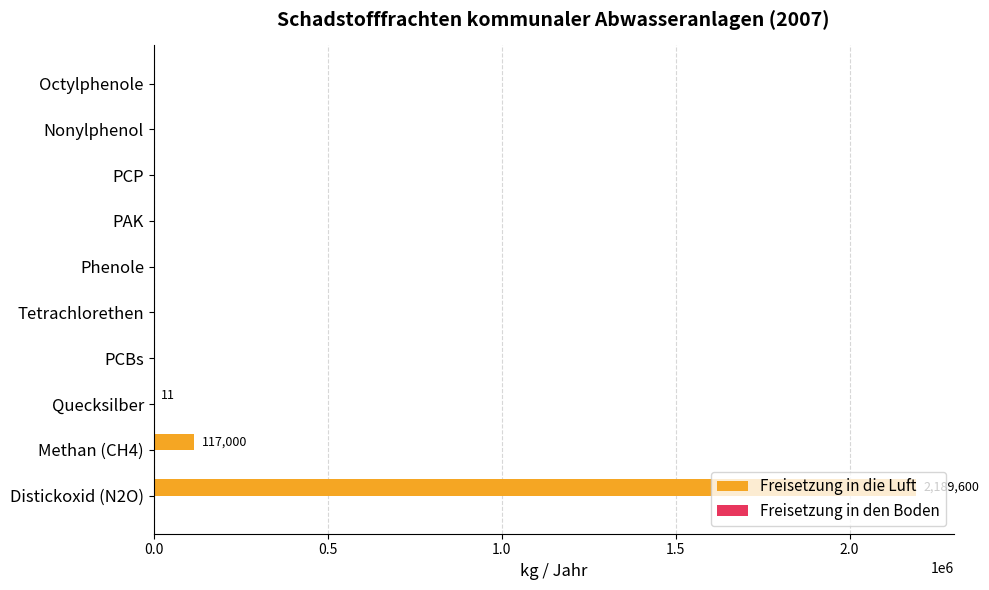

Are the bars horizontal?

Yes